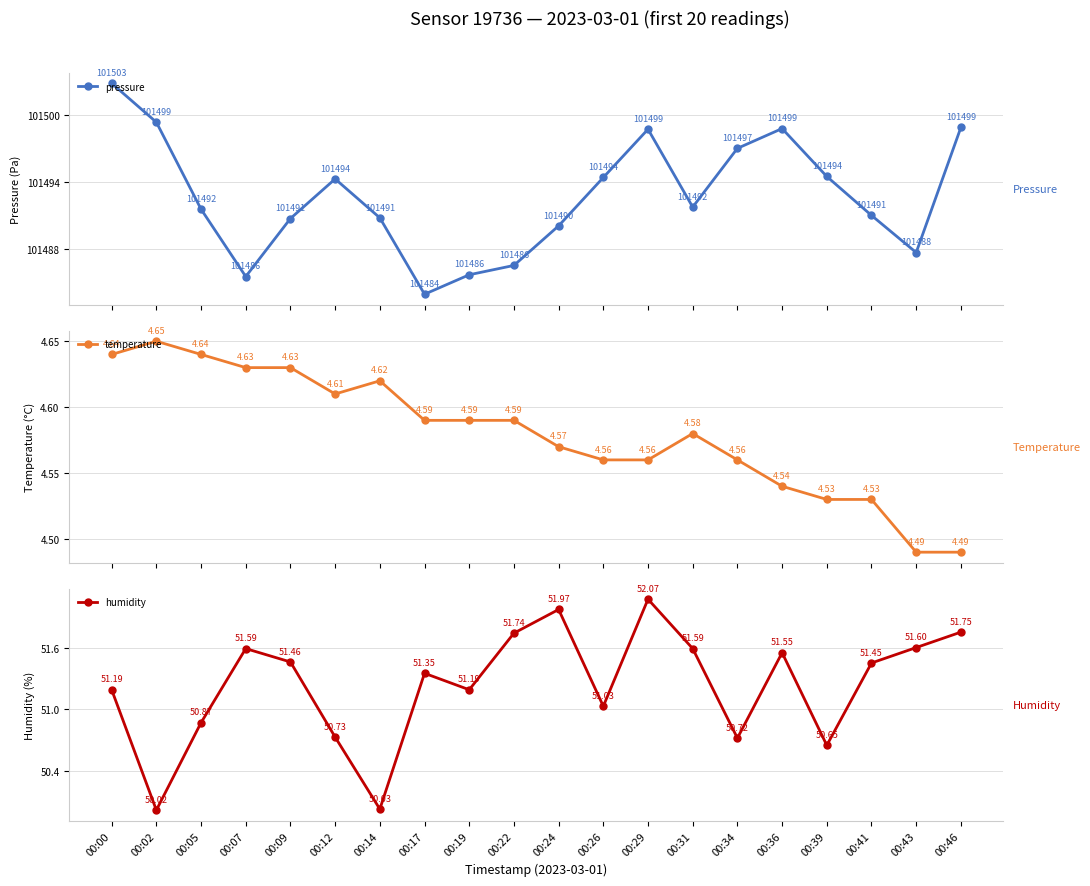

Where is humidity nearest to the value 51?

00:26